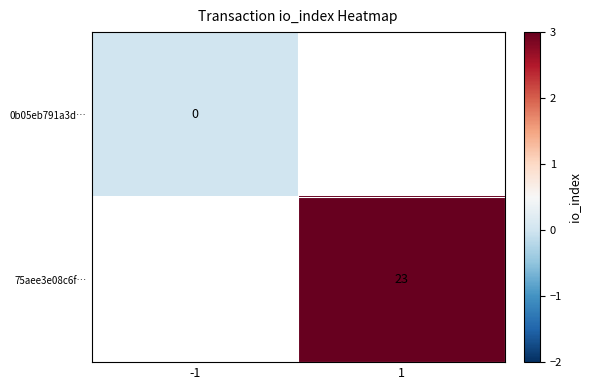

How many data points does each series have?

2